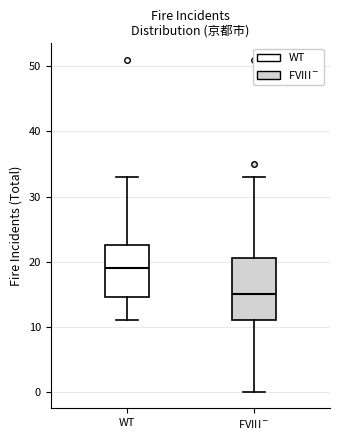

Which box's median line is the lowest?

FVIII$^-$